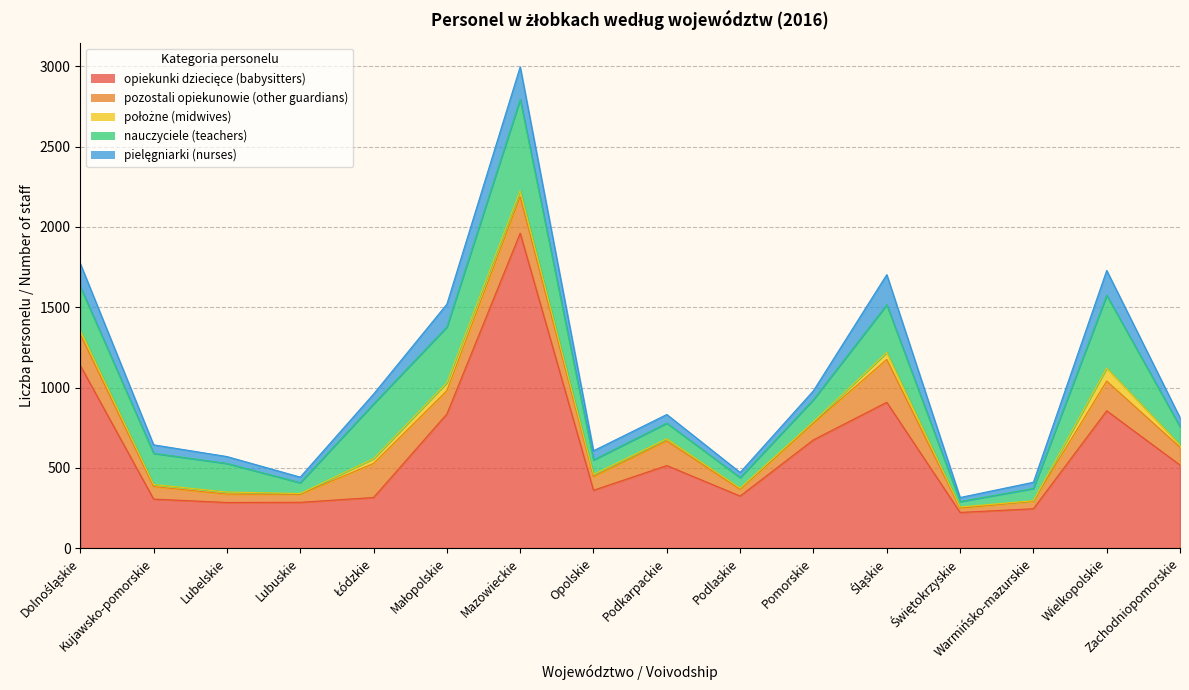

Reading left to right, extract all data points from this chart.

opiekunki dziecięce (babysitters): Dolnośląskie=1137	Kujawsko-pomorskie=305	Lubelskie=284	Lubuskie=285	Łódzkie=315	Małopolskie=835	Mazowieckie=1961	Opolskie=360	Podkarpackie=514	Podlaskie=324	Pomorskie=674	Śląskie=908	Świętokrzyskie=222	Warmińsko-mazurskie=245	Wielkopolskie=855	Zachodniopomorskie=517
pozostali opiekunowie (other guardians): Dolnośląskie=194	Kujawsko-pomorskie=78	Lubelskie=52	Lubuskie=50	Łódzkie=212	Małopolskie=145	Mazowieckie=227	Opolskie=85	Podkarpackie=153	Podlaskie=42	Pomorskie=104	Śląskie=267	Świętokrzyskie=27	Warmińsko-mazurskie=47	Wielkopolskie=185	Zachodniopomorskie=111
położne (midwives): Dolnośląskie=26	Kujawsko-pomorskie=13	Lubelskie=13	Lubuskie=5	Łódzkie=30	Małopolskie=50	Mazowieckie=38	Opolskie=14	Podkarpackie=14	Podlaskie=7	Pomorskie=9	Śląskie=43	Świętokrzyskie=7	Warmińsko-mazurskie=3	Wielkopolskie=81	Zachodniopomorskie=15
nauczyciele (teachers): Dolnośląskie=271	Kujawsko-pomorskie=194	Lubelskie=178	Lubuskie=67	Łódzkie=341	Małopolskie=347	Mazowieckie=568	Opolskie=90	Podkarpackie=97	Podlaskie=66	Pomorskie=138	Śląskie=297	Świętokrzyskie=34	Warmińsko-mazurskie=76	Wielkopolskie=453	Zachodniopomorskie=113
pielęgniarki (nurses): Dolnośląskie=144	Kujawsko-pomorskie=53	Lubelskie=43	Lubuskie=35	Łódzkie=61	Małopolskie=142	Mazowieckie=203	Opolskie=57	Podkarpackie=54	Podlaskie=32	Pomorskie=55	Śląskie=188	Świętokrzyskie=25	Warmińsko-mazurskie=39	Wielkopolskie=155	Zachodniopomorskie=56